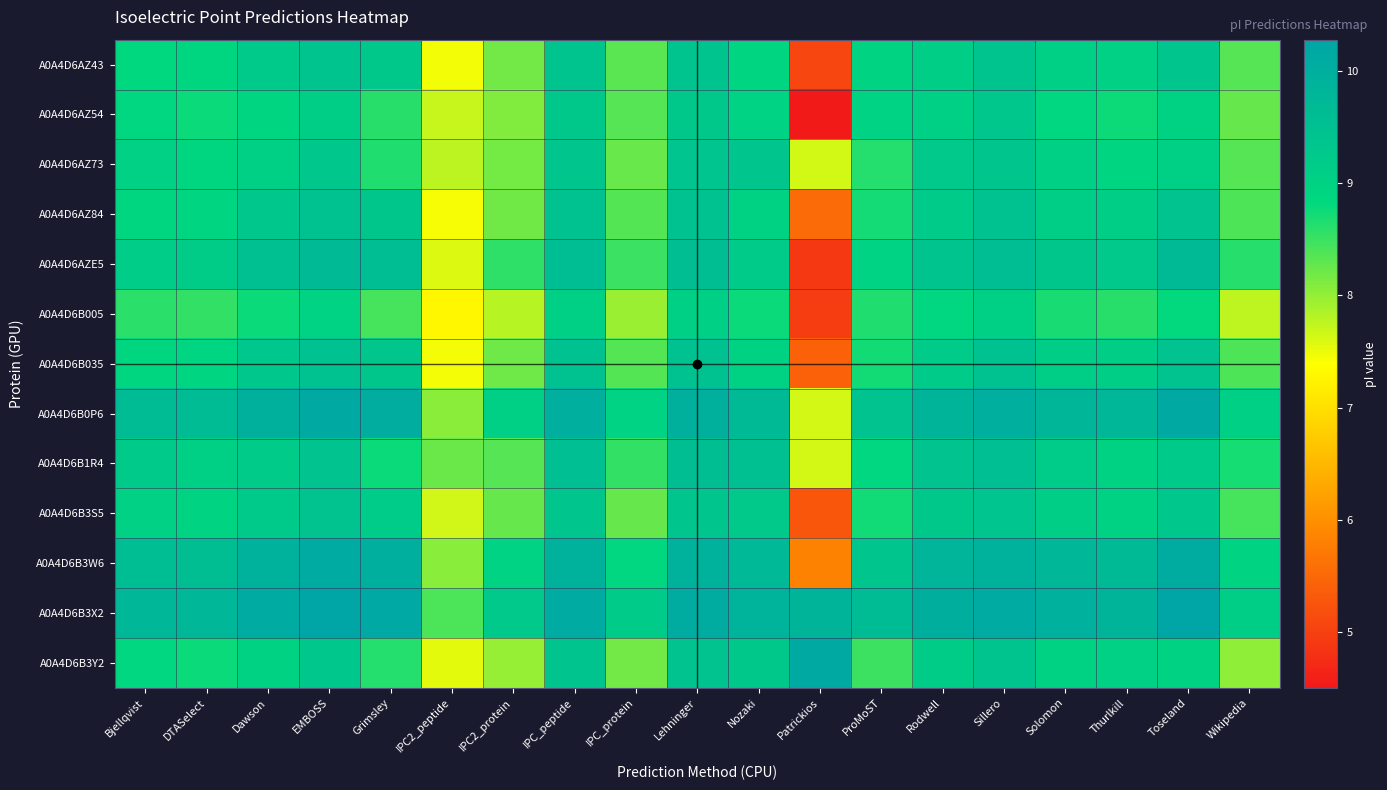

Rank the series at Grimsley from highest to lowest value.

A0A4D6B3X2, A0A4D6B0P6, A0A4D6B3W6, A0A4D6AZE5, A0A4D6AZ84, A0A4D6B035, A0A4D6AZ43, A0A4D6B3S5, A0A4D6B1R4, A0A4D6AZ73, A0A4D6B3Y2, A0A4D6AZ54, A0A4D6B005